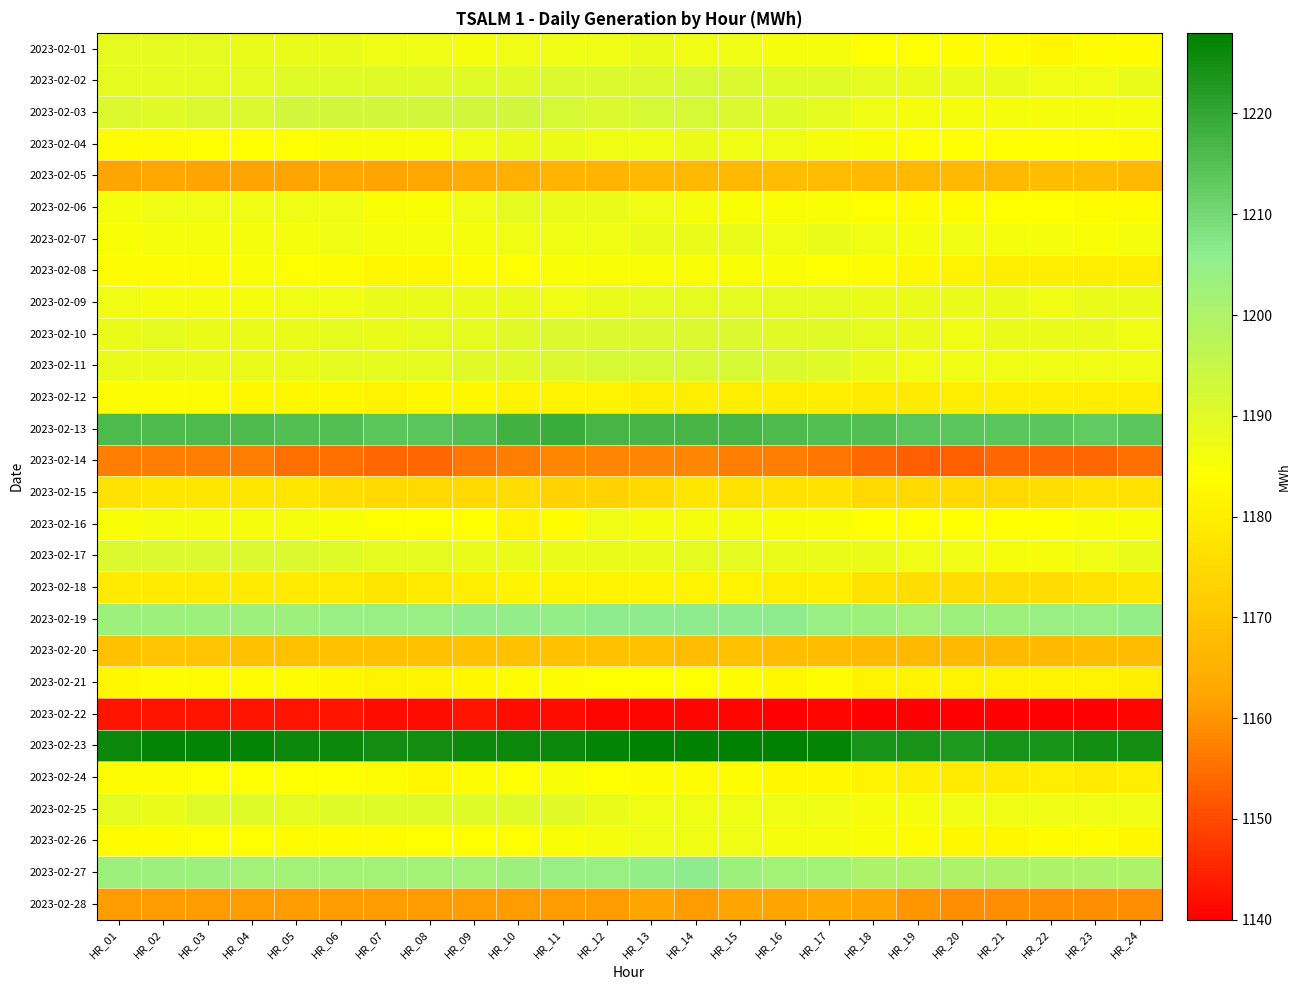

Between HR_12 and HR_18, which is larger?

HR_12